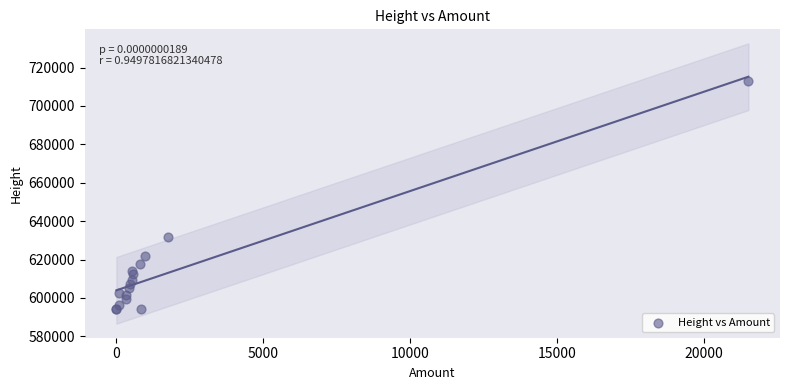

What Y value in the scatter plot is closest to 653603?

631600